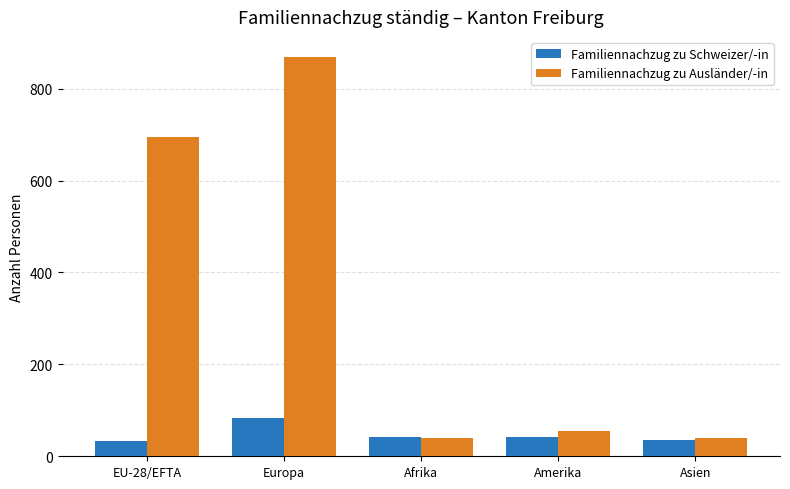

How many data points in Familiennachzug zu Schweizer/-in are less than 42?

2